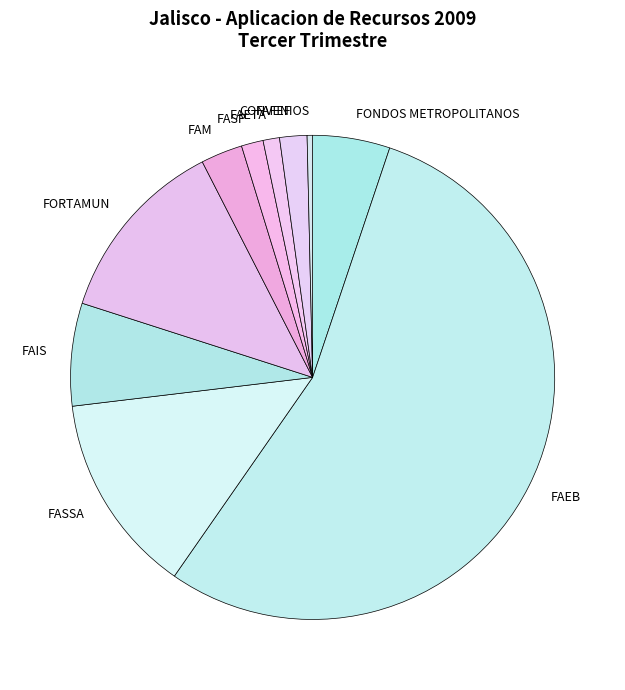

Which category has the smallest portion of the pie?

CONVENIOS